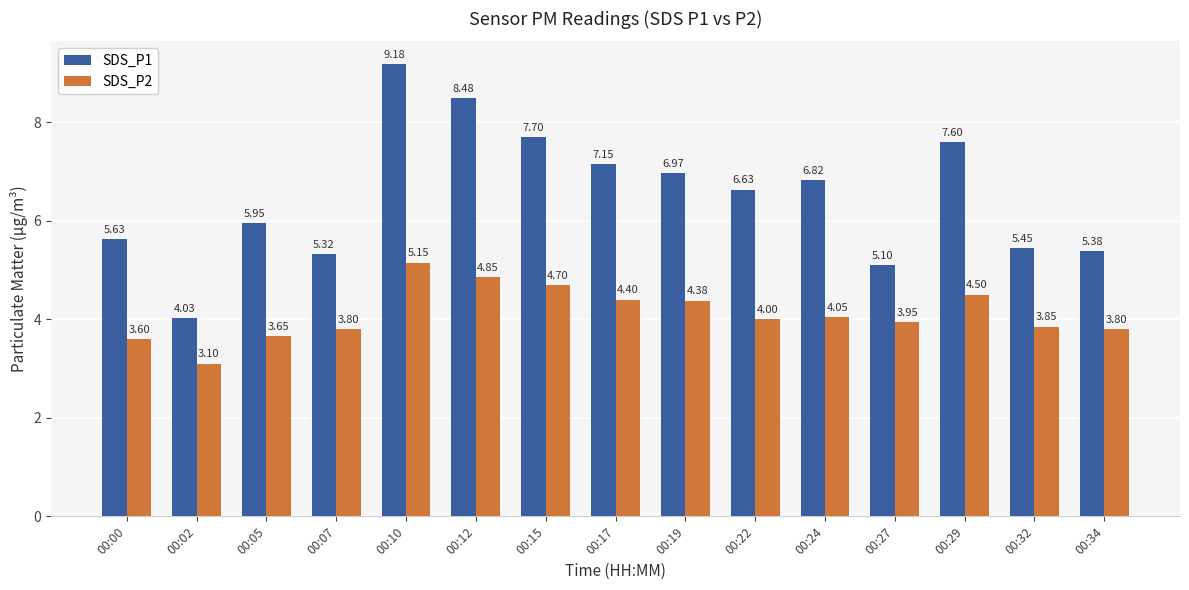

How many categories are shown in the chart?

15